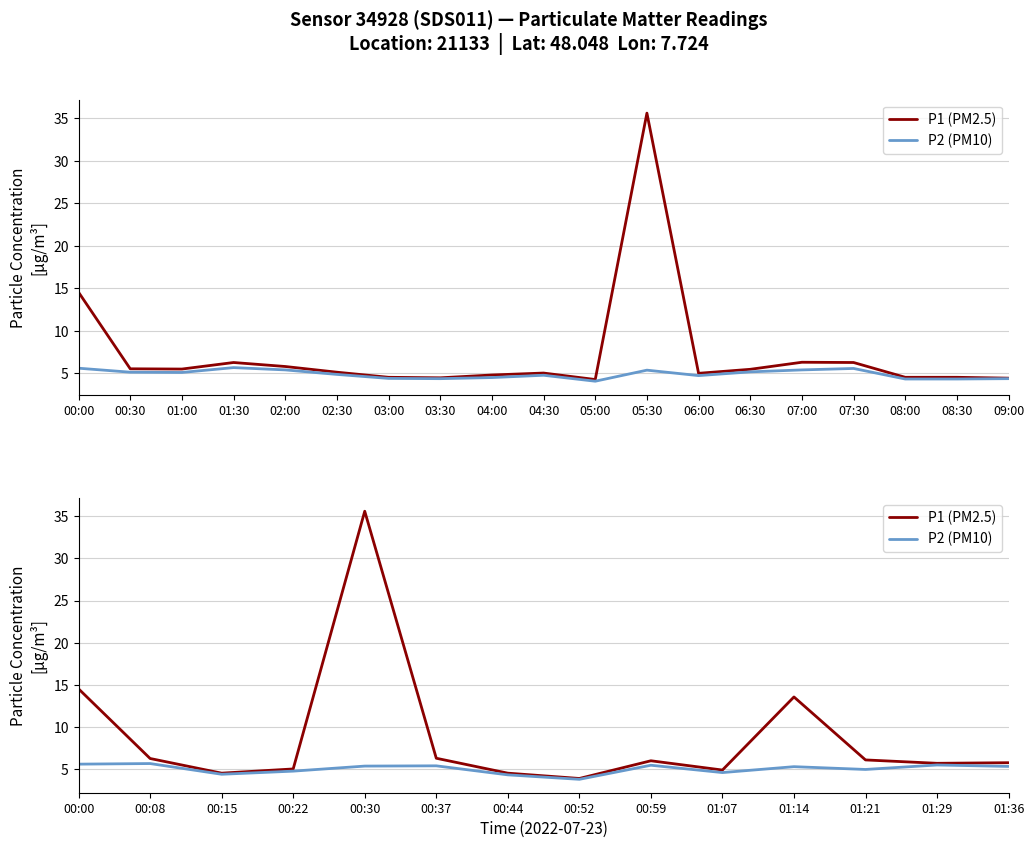

What is the difference between the maximum and minimum values in the P1 (PM2.5) series?

31.7